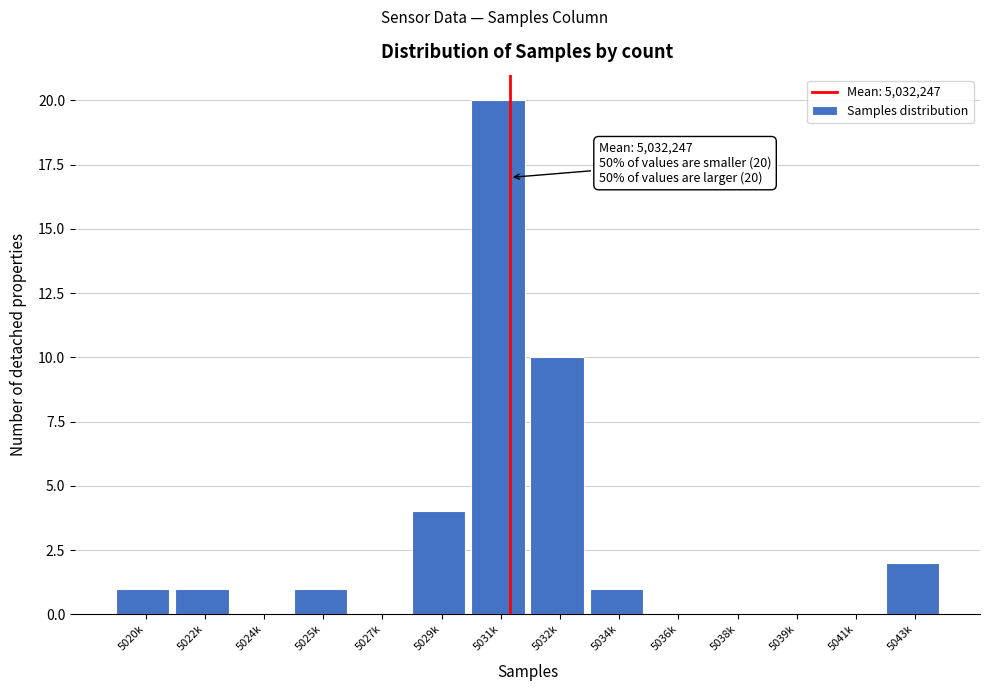

Reading left to right, extract all data points from this chart.

5020k=1	5022k=1	5024k=0	5025k=1	5027k=0	5029k=4	5031k=20	5032k=10	5034k=1	5036k=0	5038k=0	5039k=0	5041k=0	5043k=2